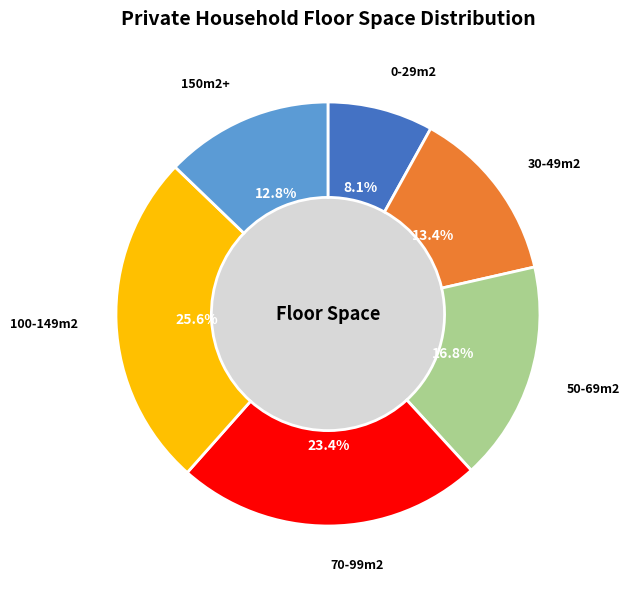

To the nearest percent, what is the difference between the 100-149m2 and 150m2+ slice percentages?

13%